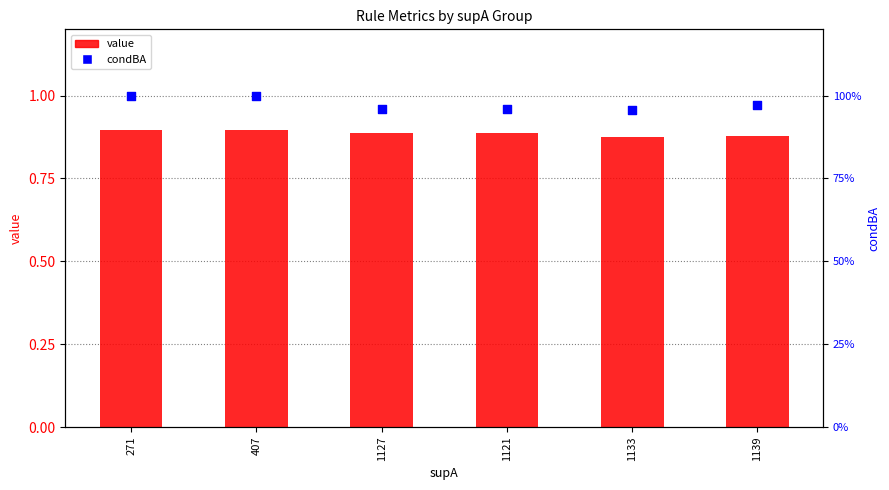

Is the value of value at 1139 greater than the value of condBA at 271?

No